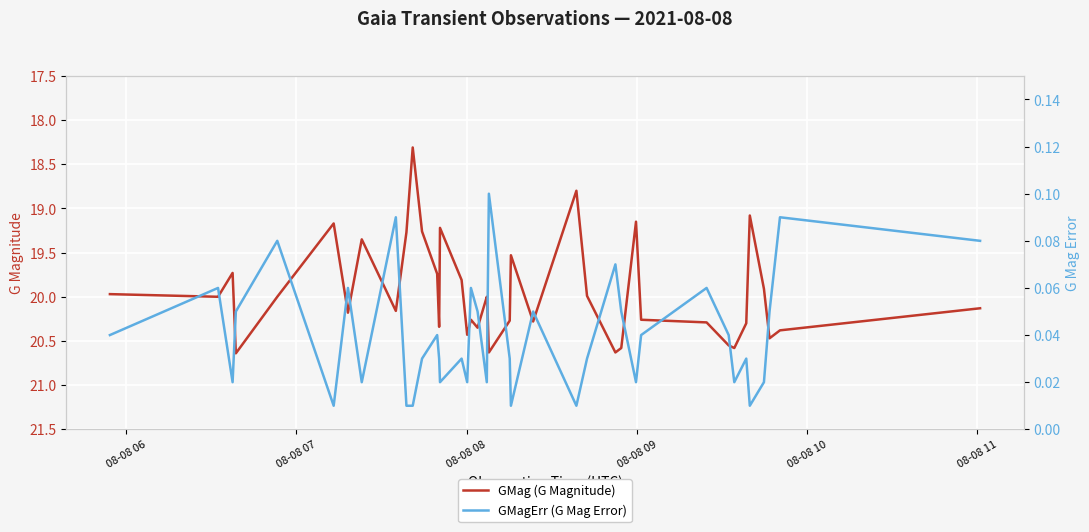

Which series has the largest range (max minus min)?

GMag (G Magnitude)